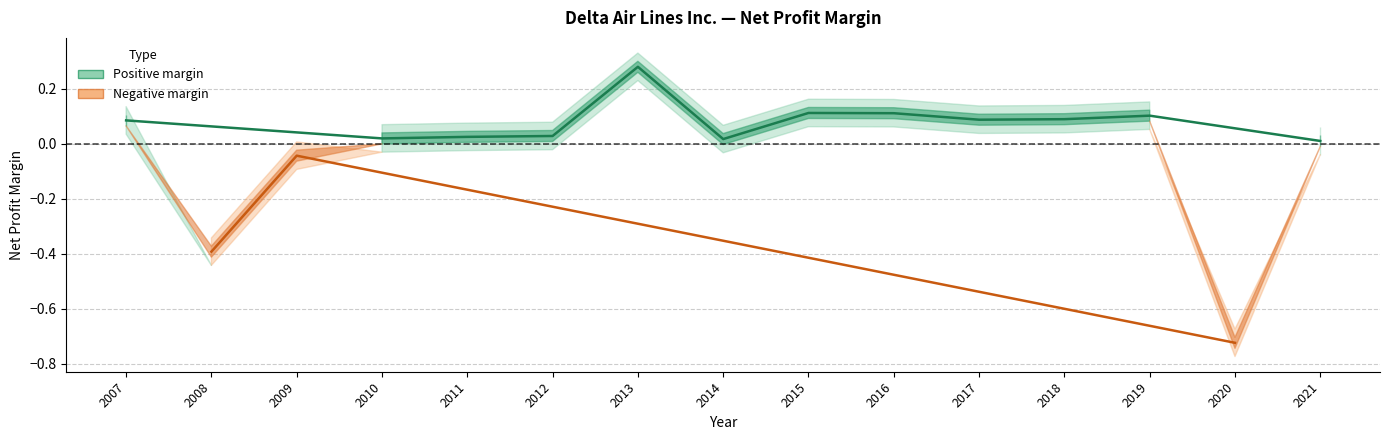

Reading left to right, what are all the values shown in this chart?

2007=0.1	2008=-0.4	2009=-0.0	2010=0.0	2011=0.0	2012=0.0	2013=0.3	2014=0.0	2015=0.1	2016=0.1	2017=0.1	2018=0.1	2019=0.1	2020=-0.7	2021=0.0